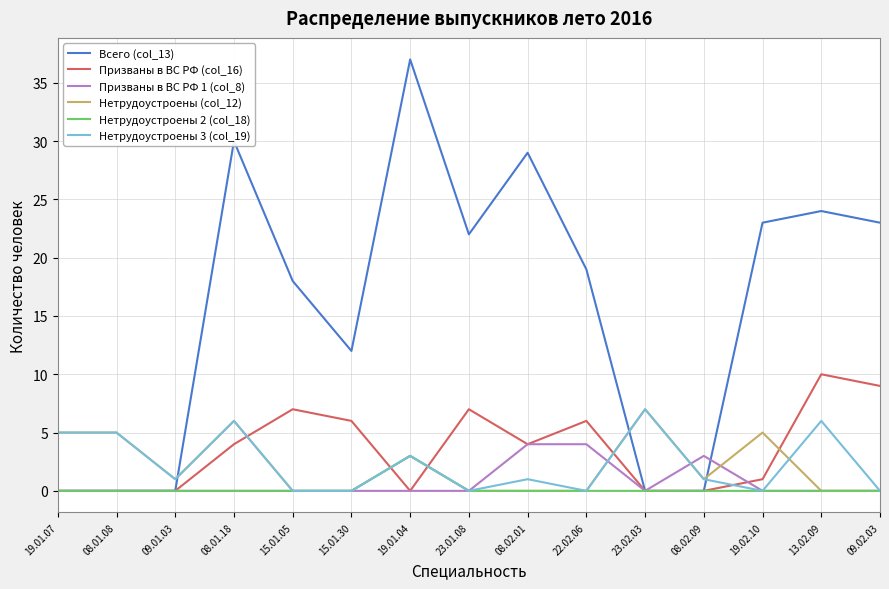

Reading left to right, extract all data points from this chart.

Всего (col_13): 19.01.07=0	08.01.08=0	09.01.03=0	08.01.18=30	15.01.05=18	15.01.30=12	19.01.04=37	23.01.08=22	08.02.01=29	22.02.06=19	23.02.03=0	08.02.09=0	19.02.10=23	13.02.09=24	09.02.03=23
Призваны в ВС РФ (col_16): 19.01.07=0	08.01.08=0	09.01.03=0	08.01.18=4	15.01.05=7	15.01.30=6	19.01.04=0	23.01.08=7	08.02.01=4	22.02.06=6	23.02.03=0	08.02.09=0	19.02.10=1	13.02.09=10	09.02.03=9
Призваны в ВС РФ 1 (col_8): 19.01.07=0	08.01.08=0	09.01.03=0	08.01.18=0	15.01.05=0	15.01.30=0	19.01.04=0	23.01.08=0	08.02.01=4	22.02.06=4	23.02.03=0	08.02.09=3	19.02.10=0	13.02.09=0	09.02.03=0
Нетрудоустроены (col_12): 19.01.07=5	08.01.08=5	09.01.03=1	08.01.18=6	15.01.05=0	15.01.30=0	19.01.04=3	23.01.08=0	08.02.01=0	22.02.06=0	23.02.03=7	08.02.09=1	19.02.10=5	13.02.09=0	09.02.03=0
Нетрудоустроены 2 (col_18): 19.01.07=0	08.01.08=0	09.01.03=0	08.01.18=0	15.01.05=0	15.01.30=0	19.01.04=3	23.01.08=0	08.02.01=0	22.02.06=0	23.02.03=0	08.02.09=0	19.02.10=0	13.02.09=0	09.02.03=0
Нетрудоустроены 3 (col_19): 19.01.07=5	08.01.08=5	09.01.03=1	08.01.18=6	15.01.05=0	15.01.30=0	19.01.04=3	23.01.08=0	08.02.01=1	22.02.06=0	23.02.03=7	08.02.09=1	19.02.10=0	13.02.09=6	09.02.03=0